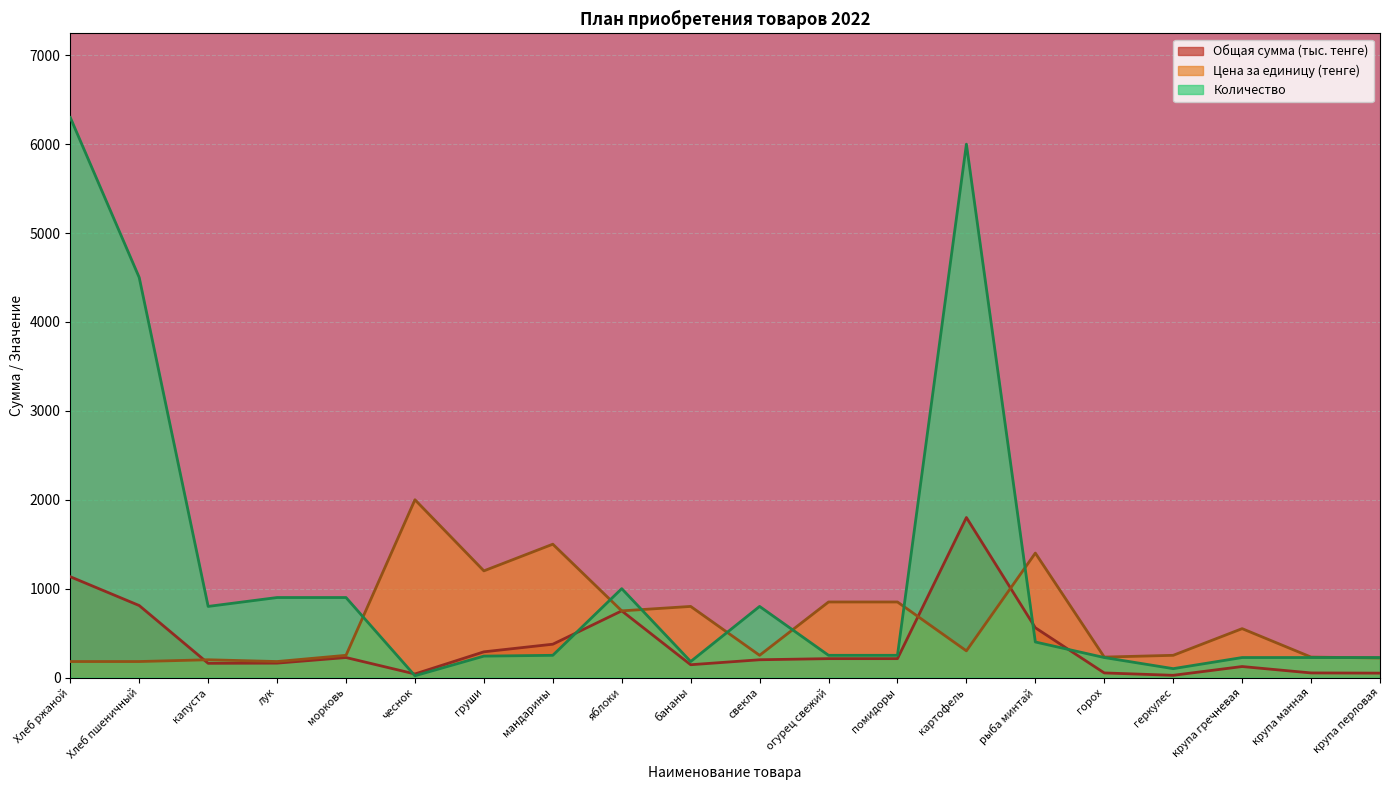

Between морковь and чеснок, which series saw the biggest shift?

Цена за единицу (тенге)